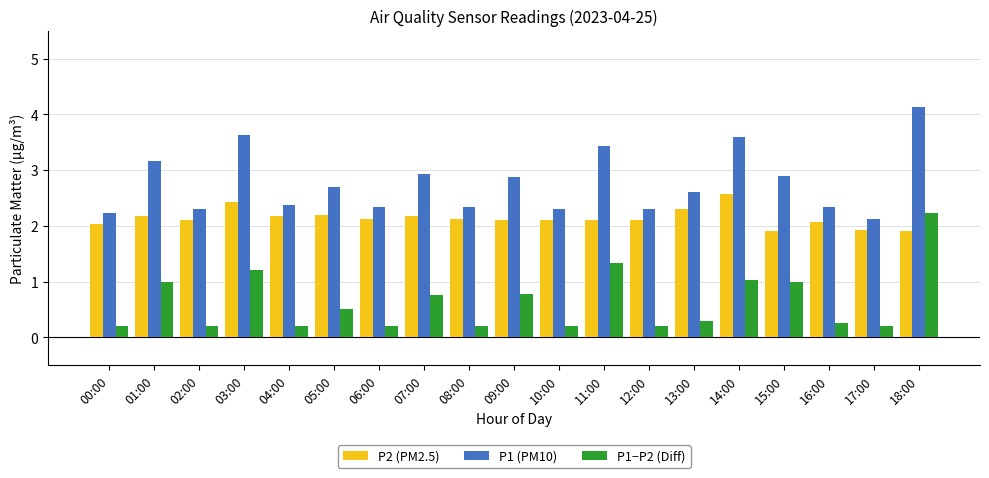

At which category is the sum across all series the highest?

18:00